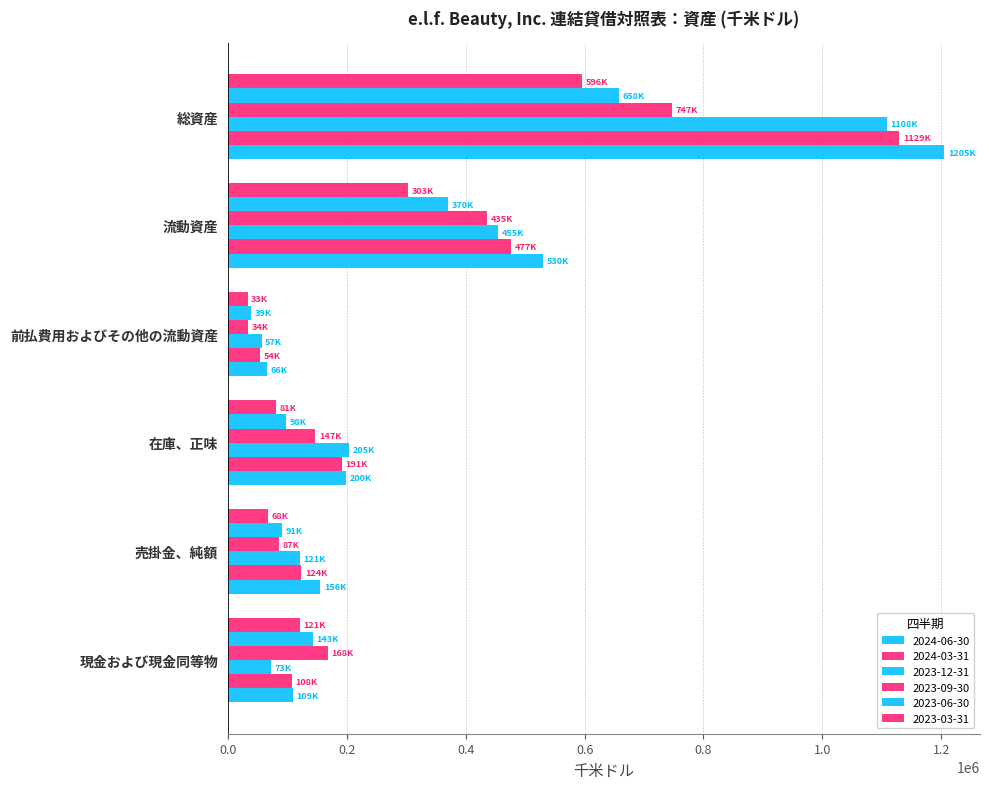

Reading left to right, extract all data points from this chart.

2024-06-30: 109034	155701	199563	66162	530460	1204832
2024-03-31: 108183	123797	191489	53608	477077	1129247
2023-12-31: 72705	121061	204504	56630	454900	1108284
2023-09-30: 167763	86683	147228	33772	435446	746936
2023-06-30: 142549	90531	98053	39276	370409	657881
2023-03-31: 120778	67928	81323	33296	303325	595601